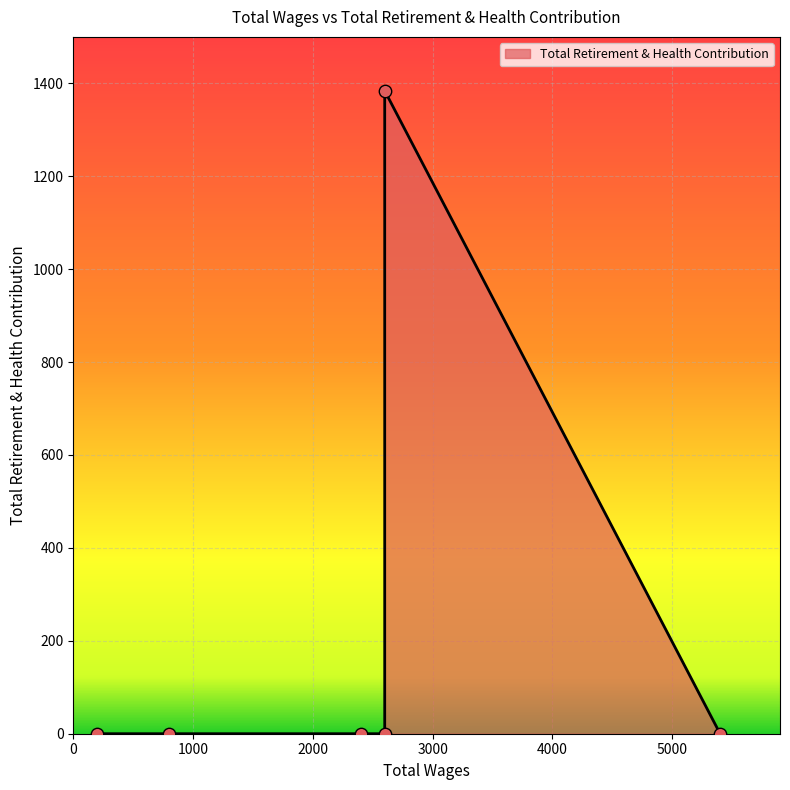

Which has a higher value, 200.0 or 2400.0?

200.0